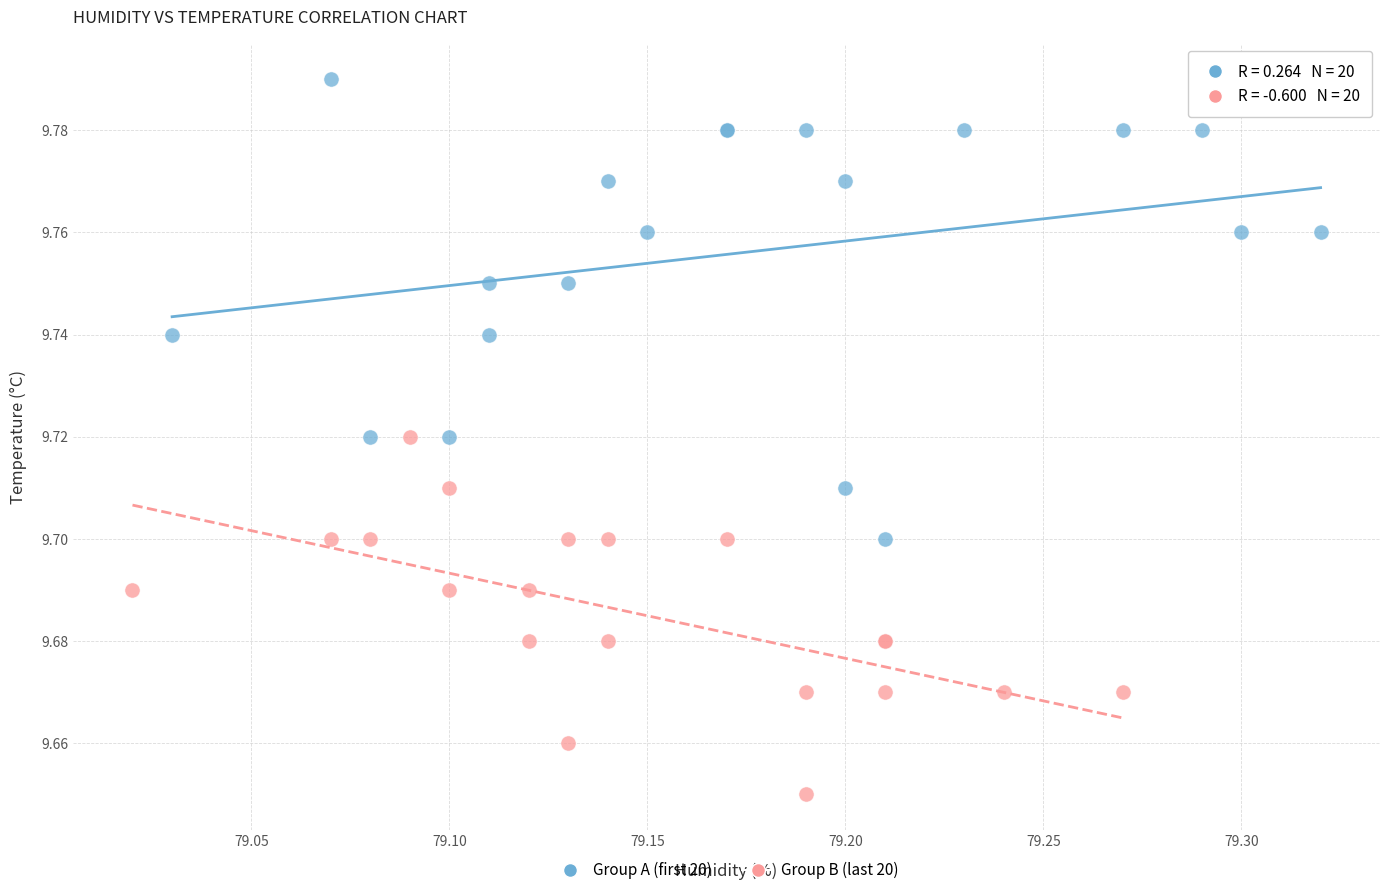

Which series has the largest Y range (max minus min)?

Group A (first 20)